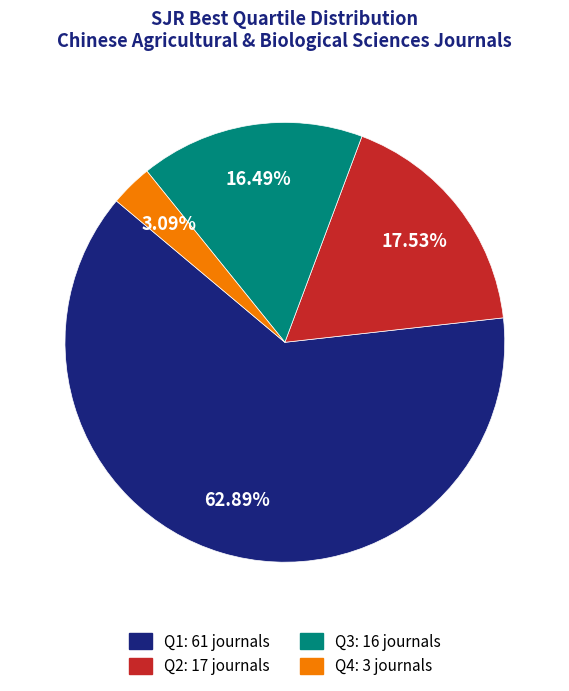

Is there any slice that represents more than half of the pie?

Yes